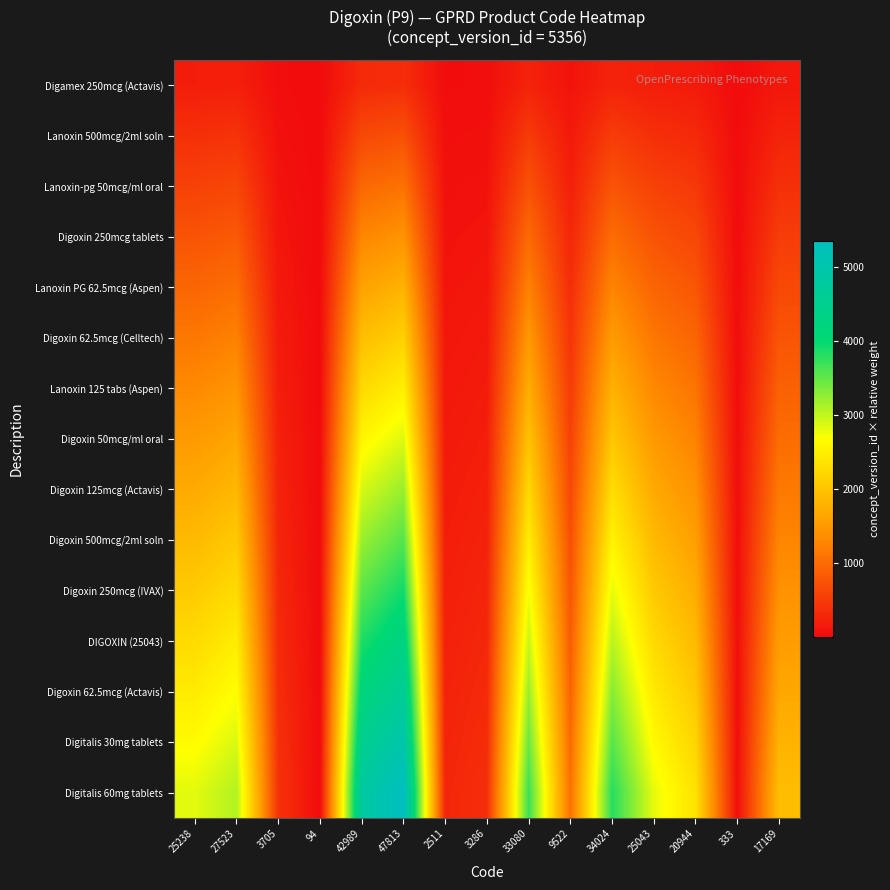

At how many categories does at least one series exceed 18?

14